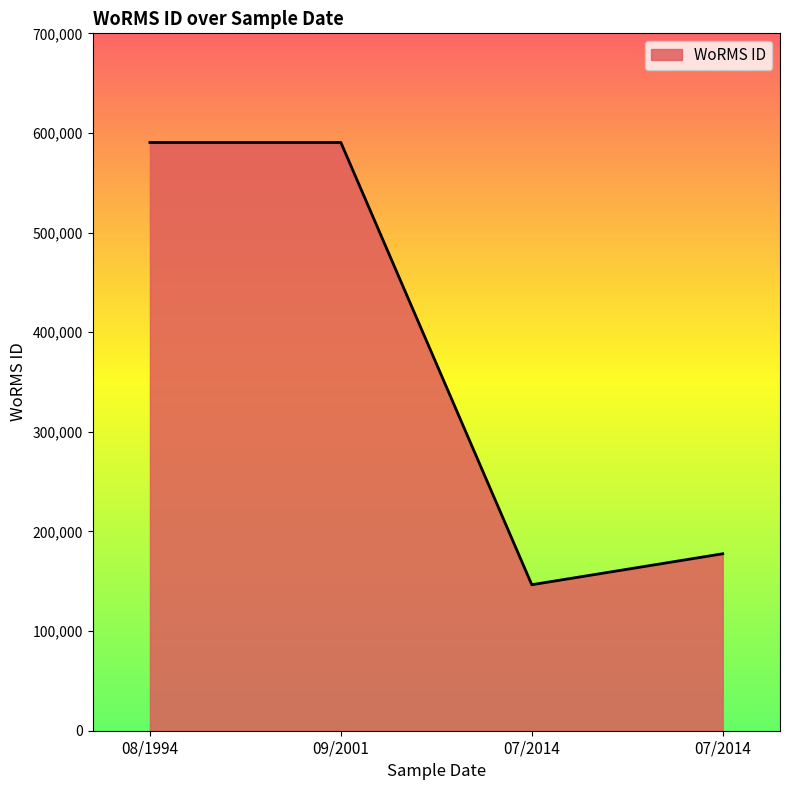

Is this an area chart (filled region under the line)?

Yes